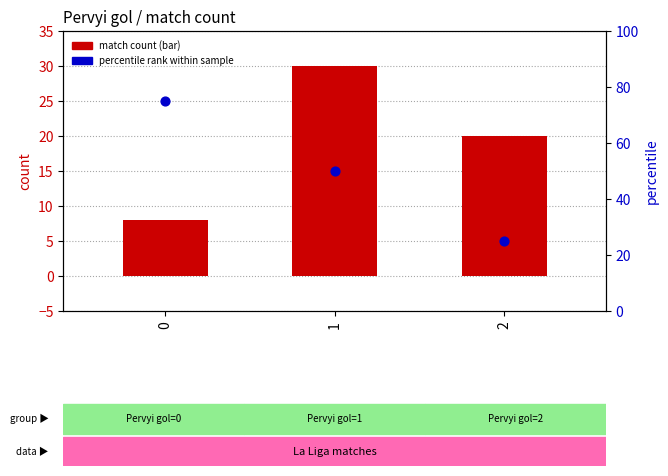

Which series contains the lowest Y value?

match count